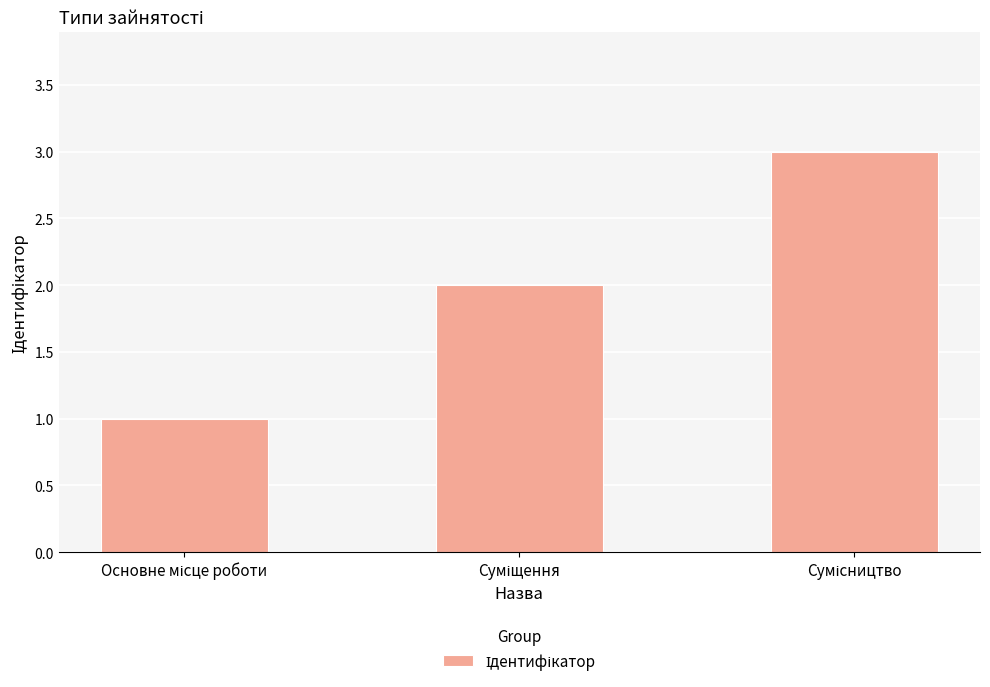

What is the value of the 2nd bar from the left?

2